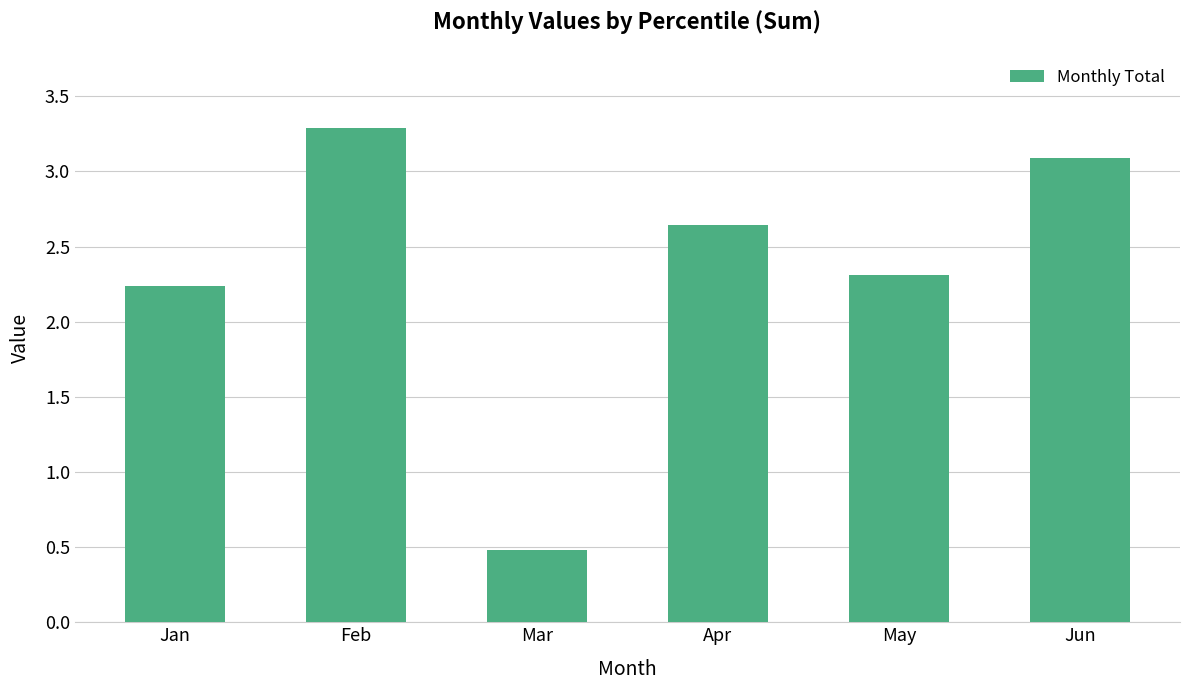

Count the number of data series in this chart.

1